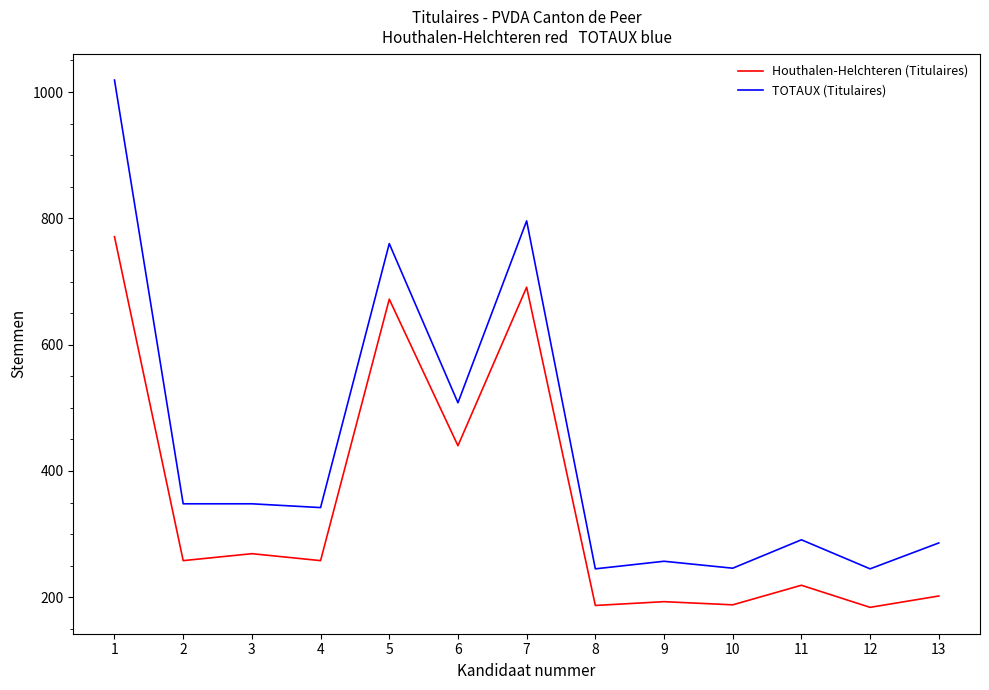

What is the lowest value of the Houthalen-Helchteren (Titulaires) series?

184